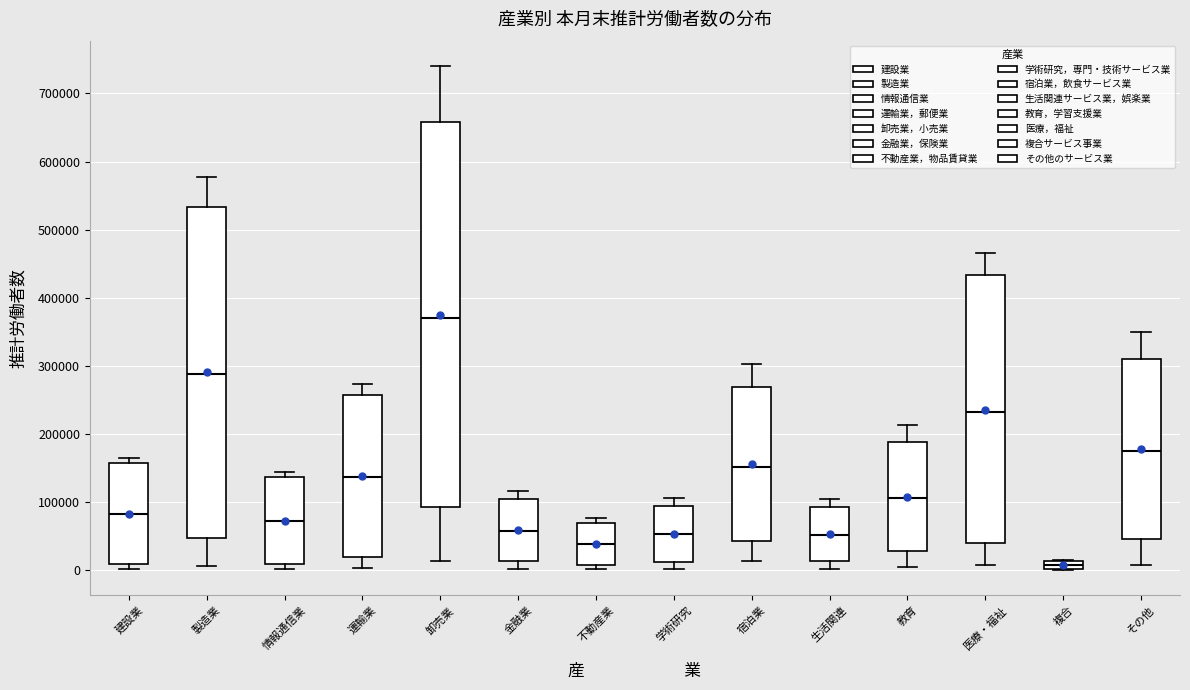

Where is the lower edge of the box for 複合 on the y-axis? The values are not printed on the chart, so give them approximately, as read against the axis.

0